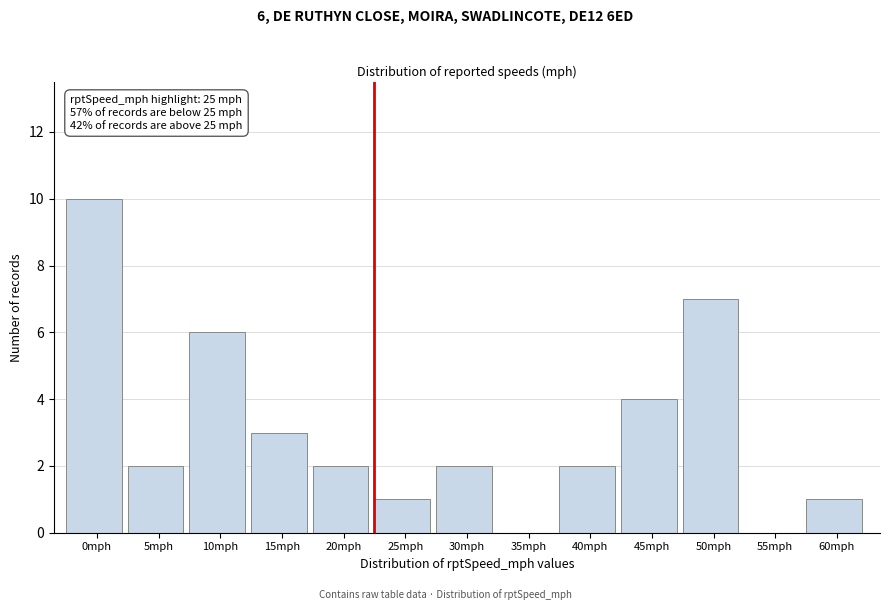

Reading right to left, list all the values displayed in this chart.

60mph=1	55mph=0	50mph=7	45mph=4	40mph=2	35mph=0	30mph=2	25mph=1	20mph=2	15mph=3	10mph=6	5mph=2	0mph=10